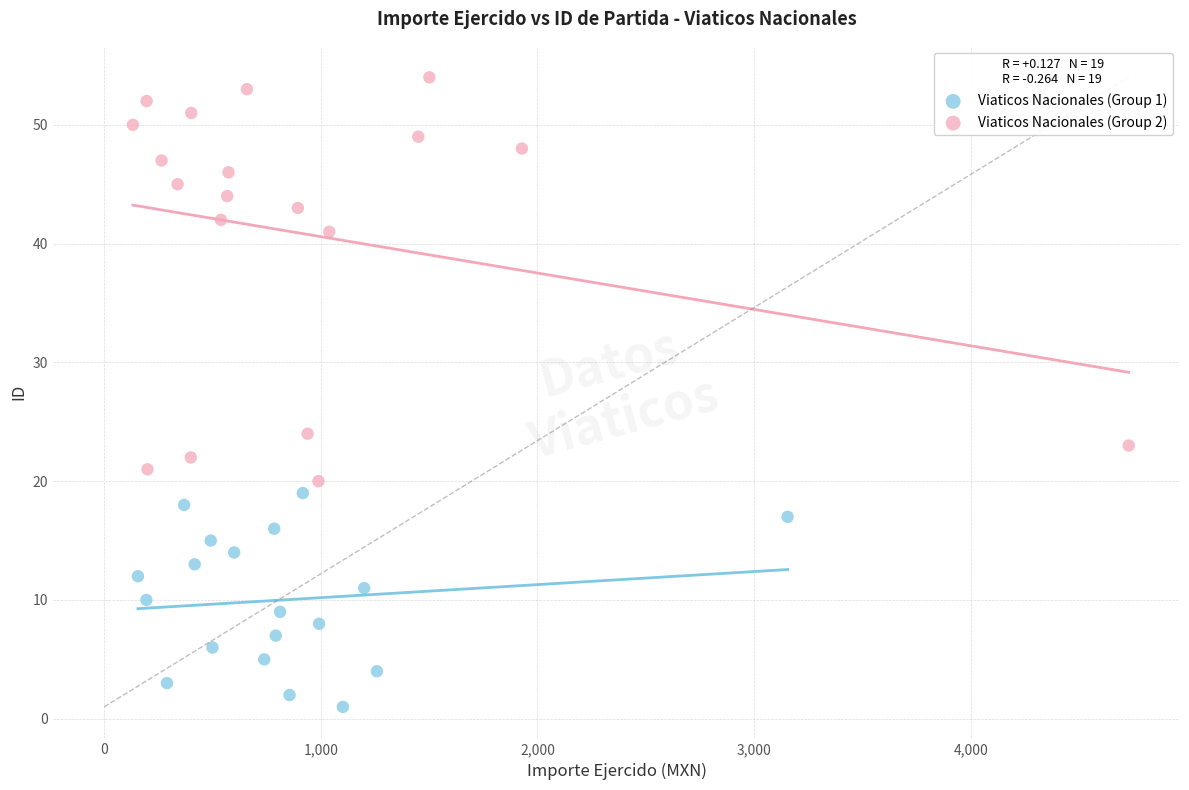

Which series reaches the maximum Y coordinate?

Viaticos Nacionales (Group 2)